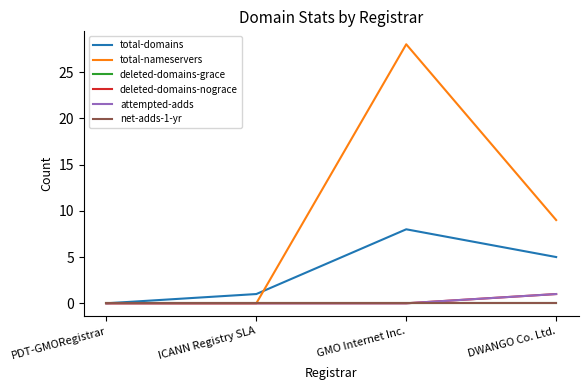

List the series in order of their peak value, lowest first.

deleted-domains-grace, net-adds-1-yr, deleted-domains-nograce, attempted-adds, total-domains, total-nameservers